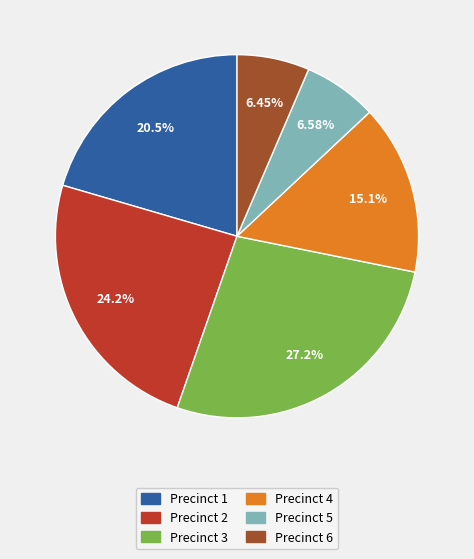

To the nearest percent, what portion does Precinct 2 represent?

24%